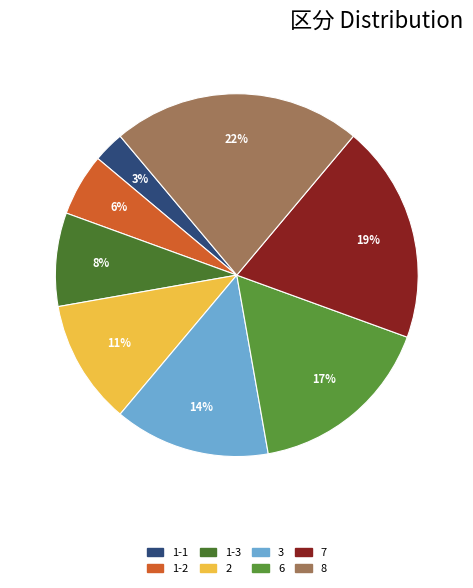

Which has a higher value, 7 or 1-1?

7